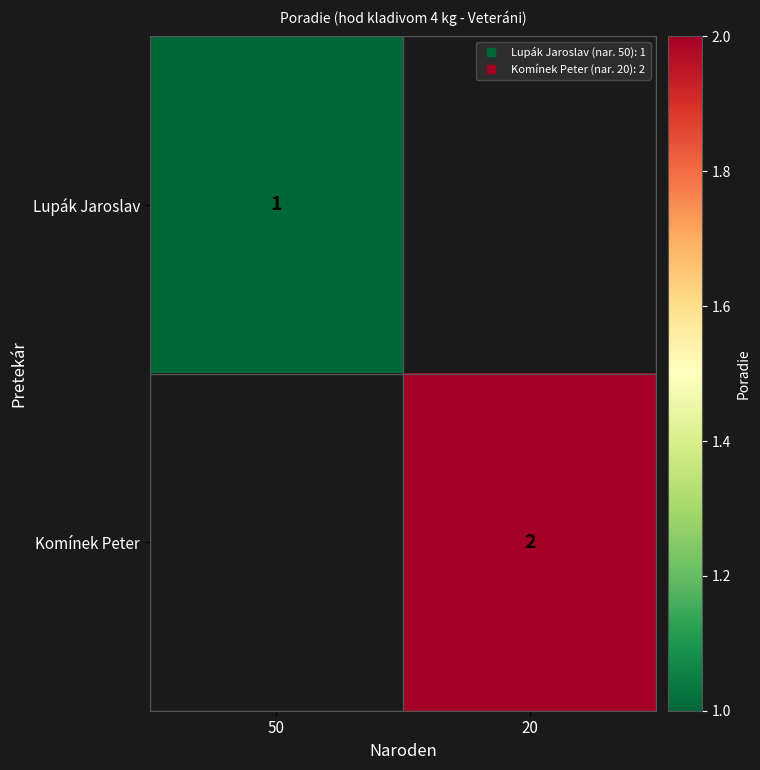

Is it true that Lupák Jaroslav equals 1.0 at 50?

True